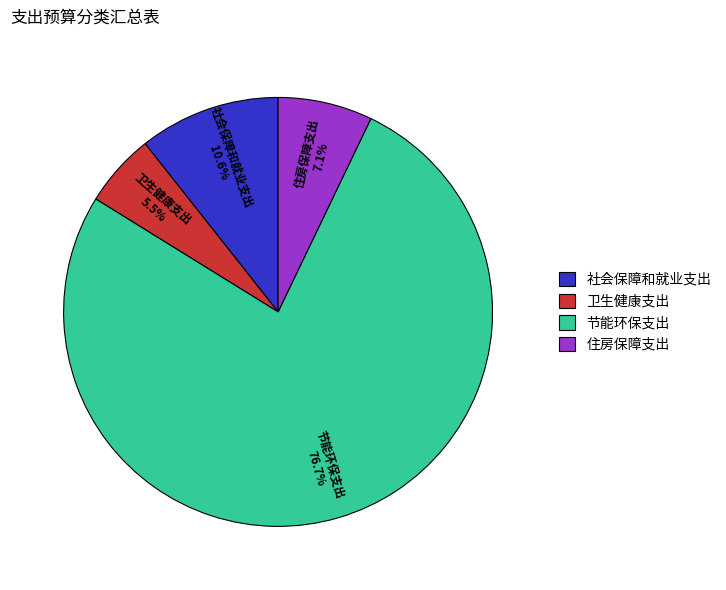

Count the number of slices in the pie.

4